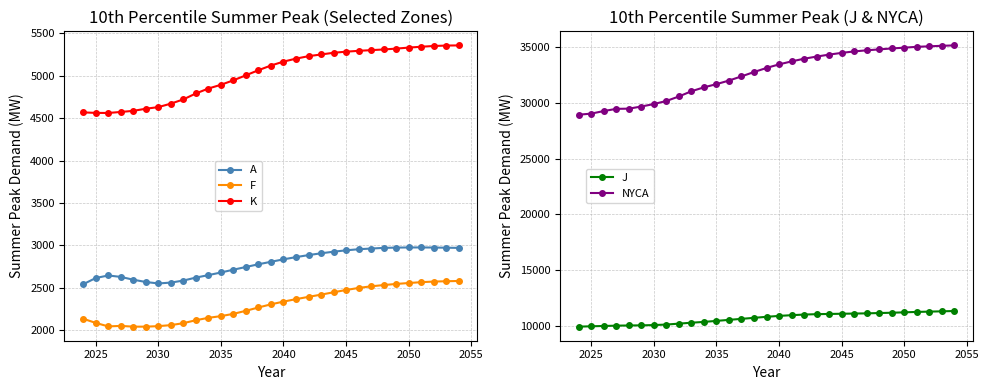

True or false: A and K intersect in this chart.

False